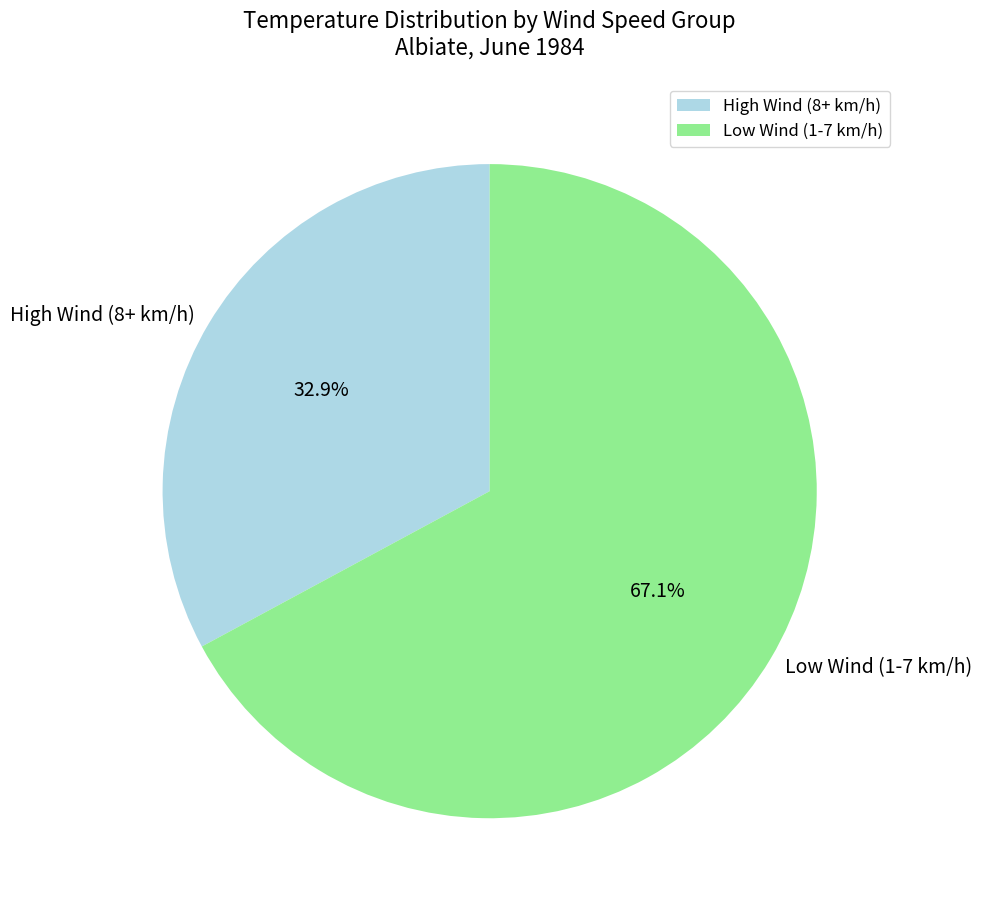

Which slice is the largest?

Low Wind (1-7 km/h)